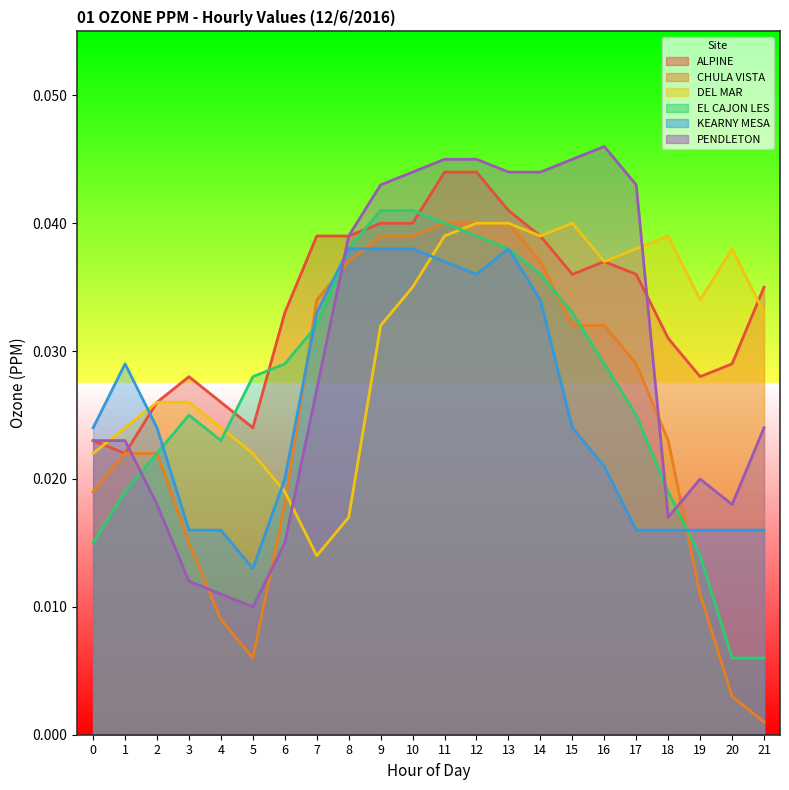

How many intersections are there between DEL MAR and CHULA VISTA?

1